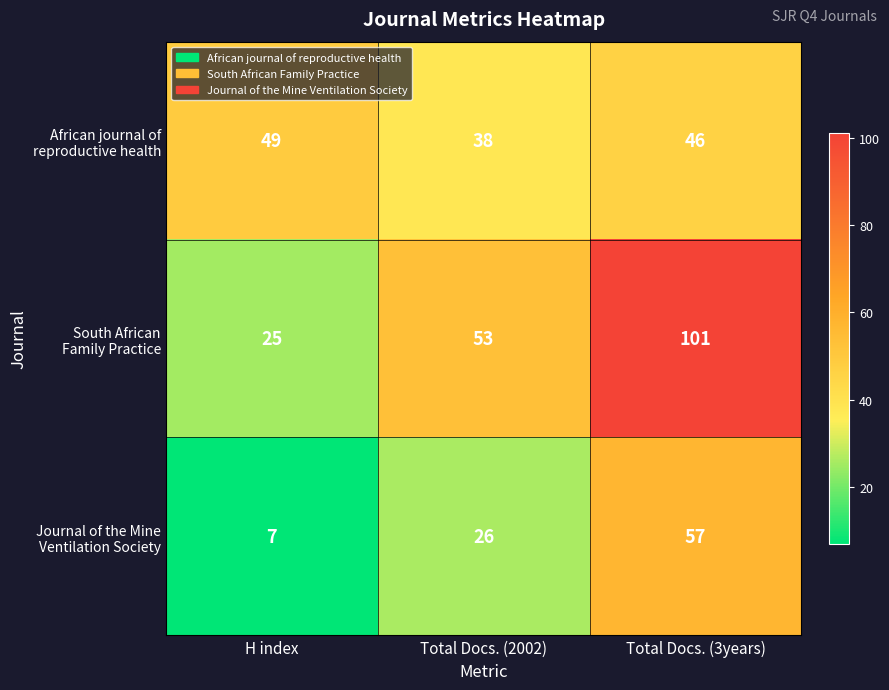

What is the difference between the highest and lowest values at Total Docs. (3years)?

55